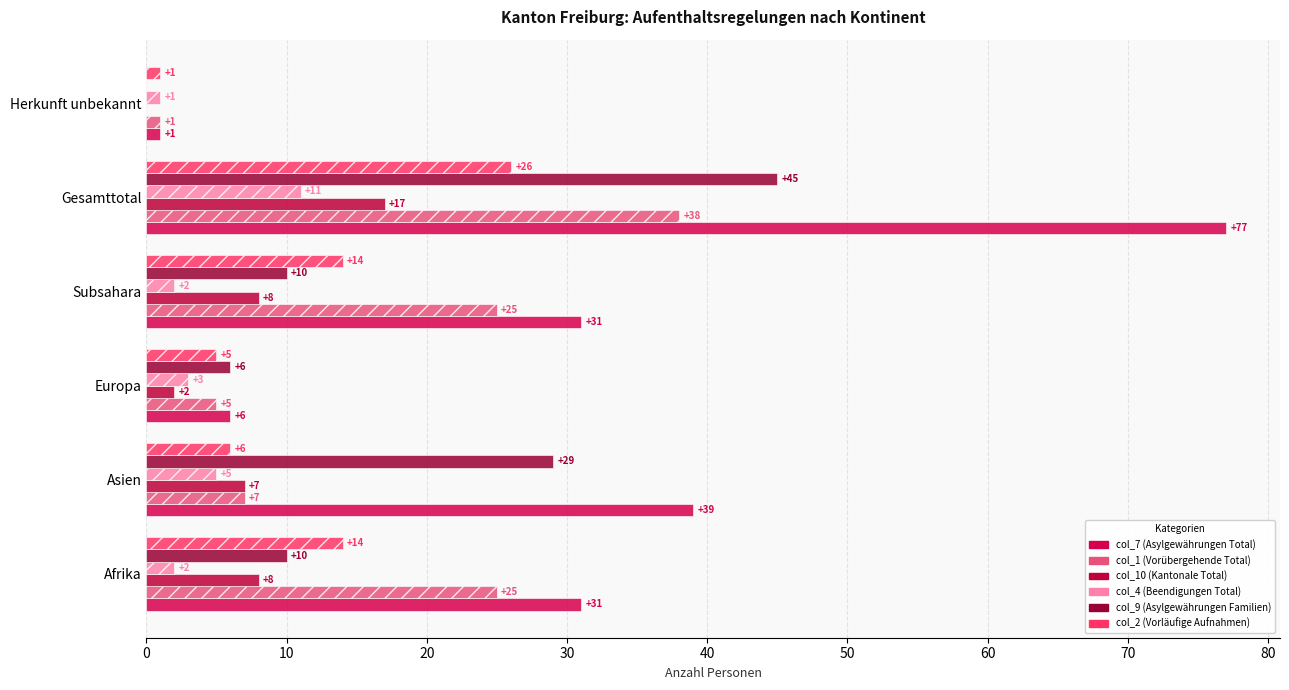

What is the maximum value for col_1 (Vorübergehende Total)?

38